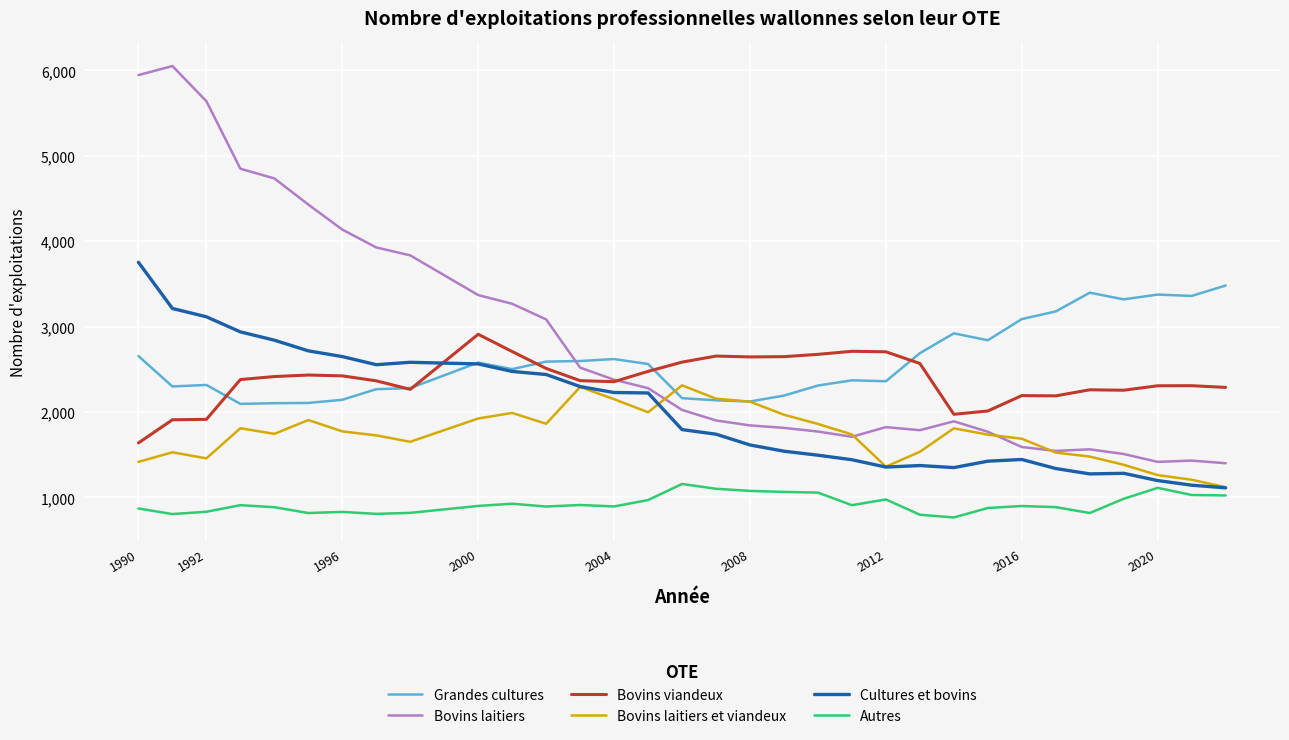

What is the greatest value displayed?

6052